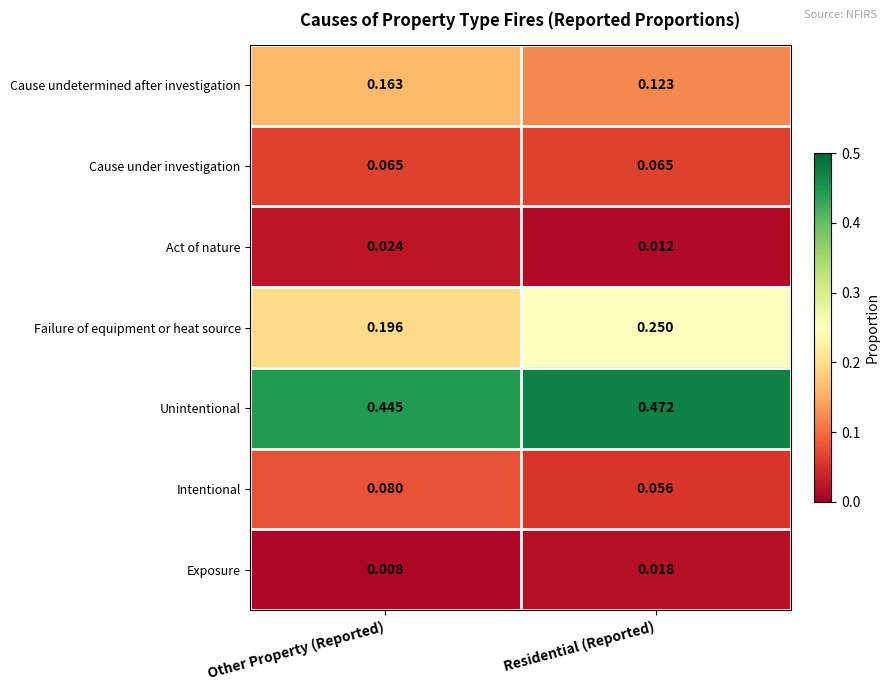

Between Other Property (Reported) and Residential (Reported), which series saw the biggest shift?

Failure of equipment or heat source